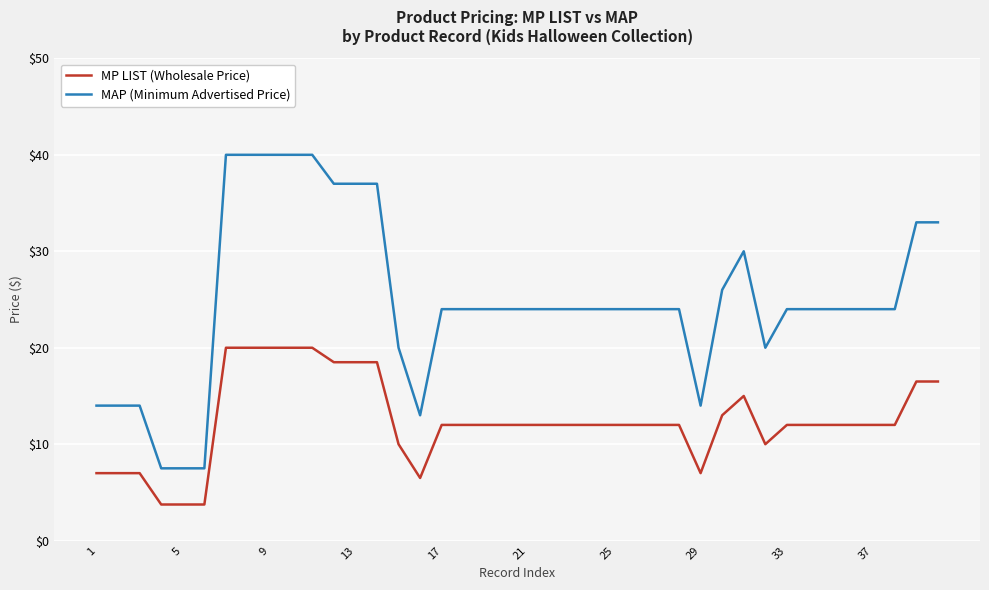

How many categories are shown in the chart?

40